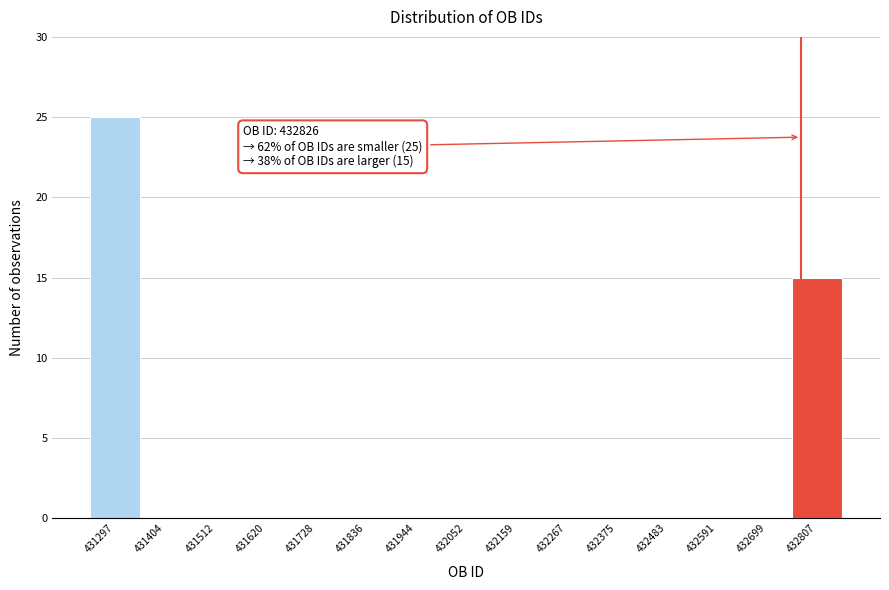

Reading left to right, list all the values displayed in this chart.

431297=25	431404=0	431512=0	431620=0	431728=0	431836=0	431944=0	432052=0	432159=0	432267=0	432375=0	432483=0	432591=0	432699=0	432807=15